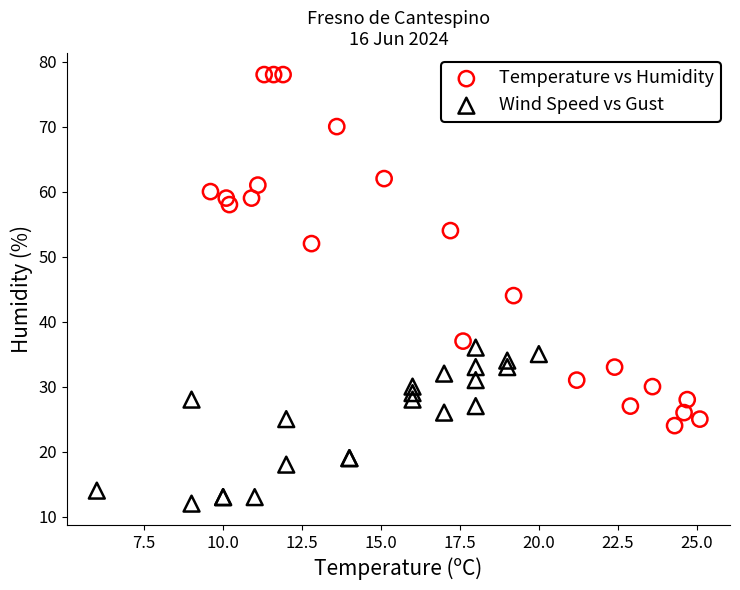

Which series contains the highest Y value?

Temperature vs Humidity